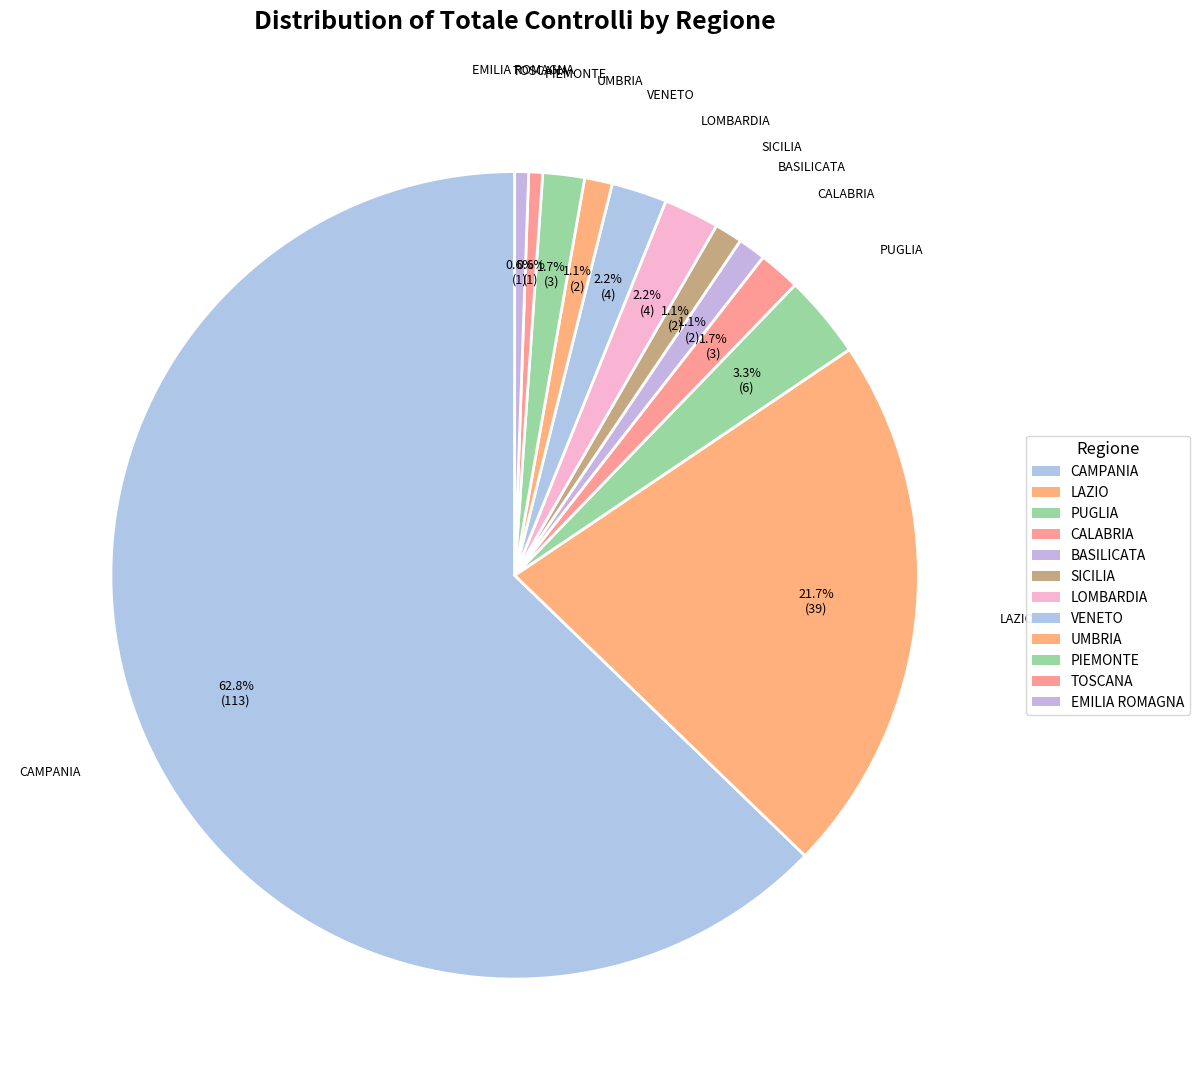

How many segments does this pie chart have?

12